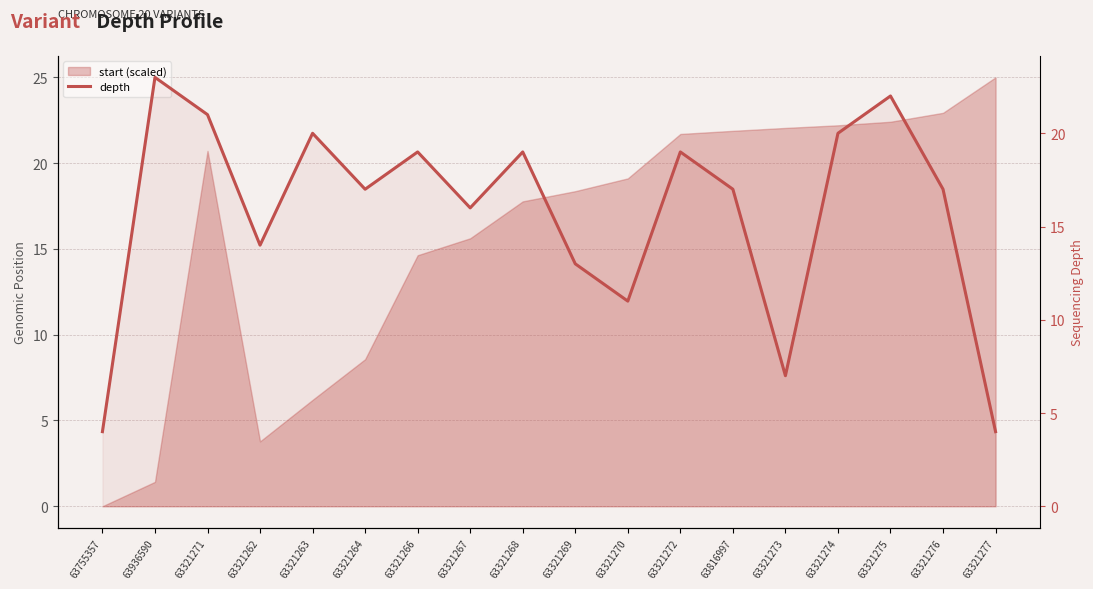

What is the difference between the second highest and second lowest values?

18